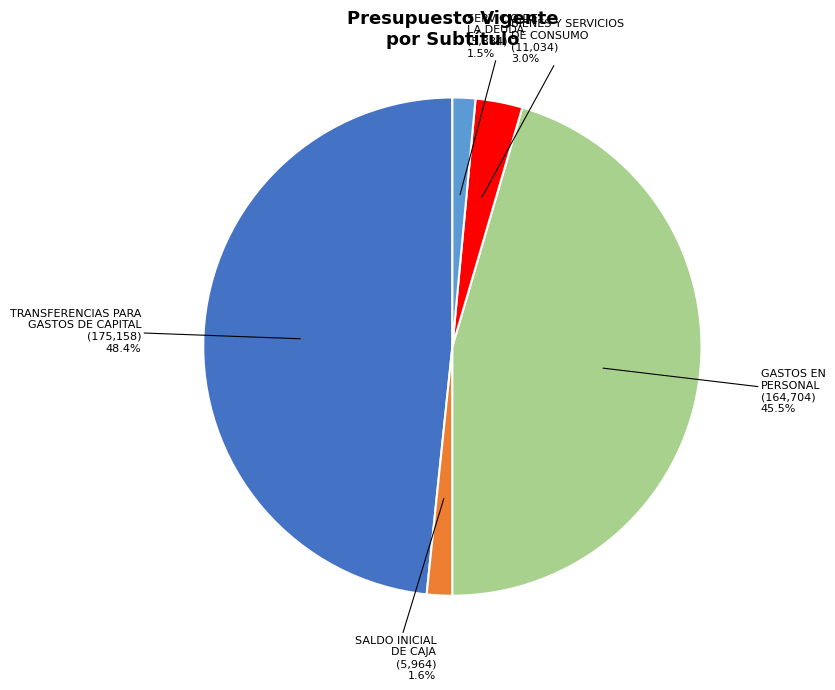

How many slices are in this pie chart?

5